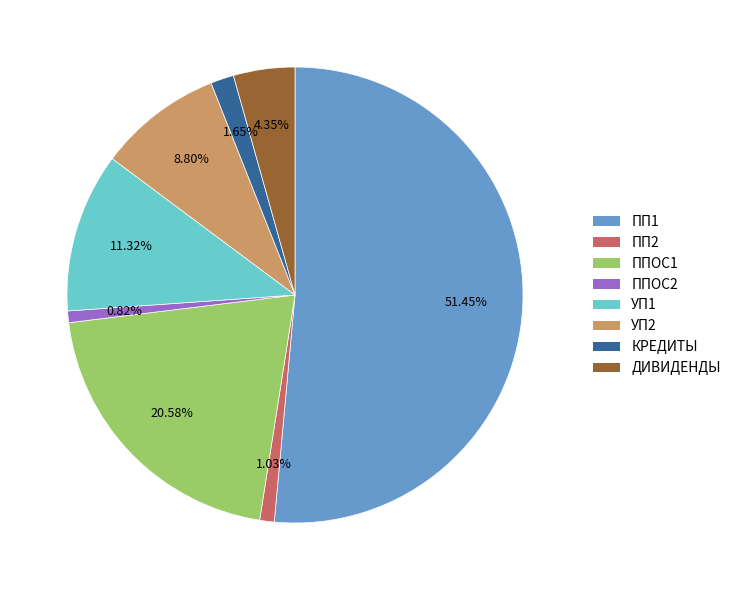

Which has a higher value, ППОС1 or ДИВИДЕНДЫ?

ППОС1